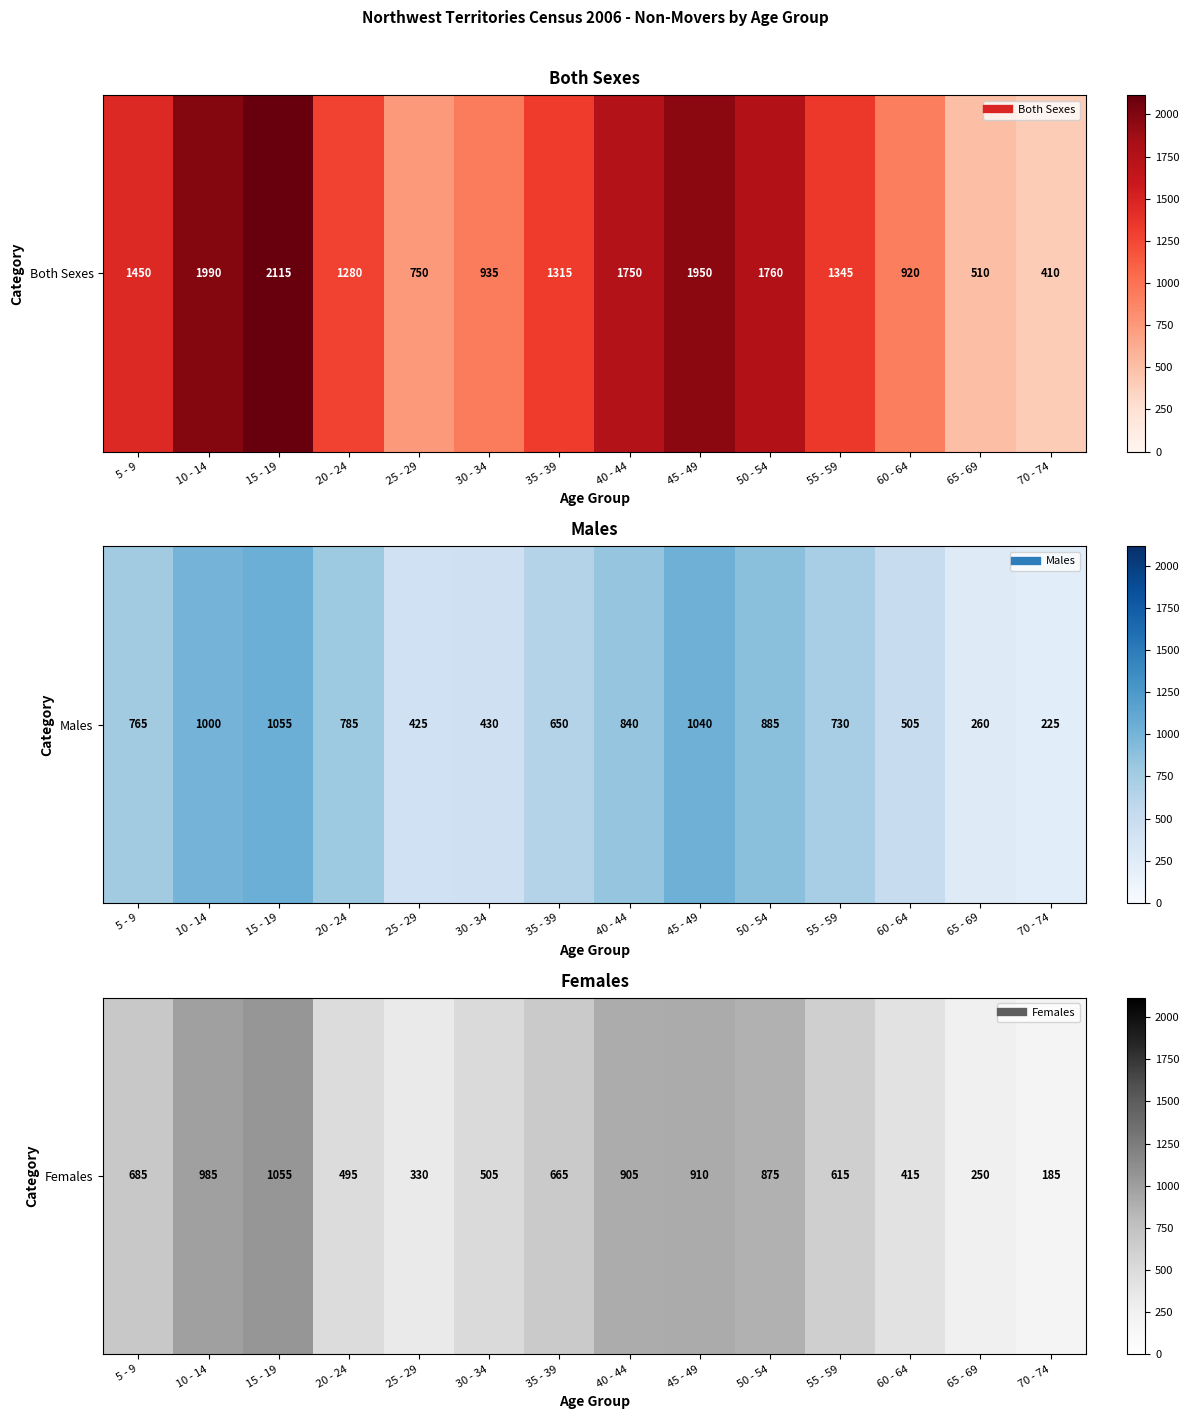

Count the number of values greater than 665.

6